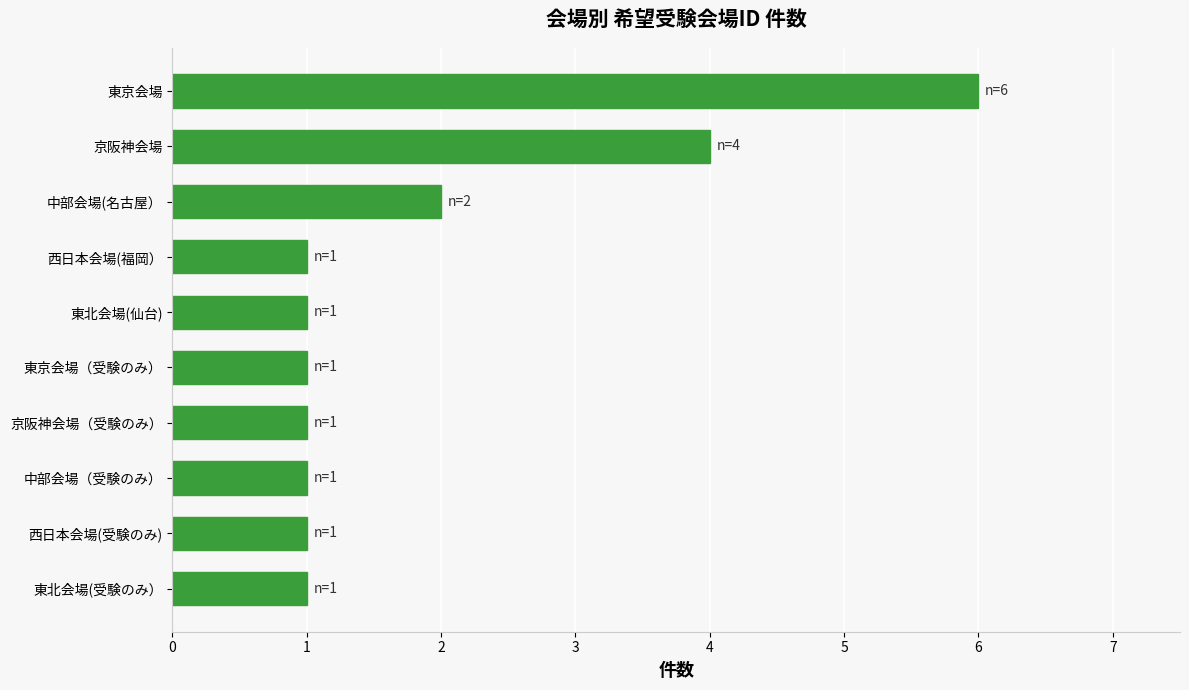

The chart shows a value of 1 at 京阪神会場（受験のみ）. True or false?

True